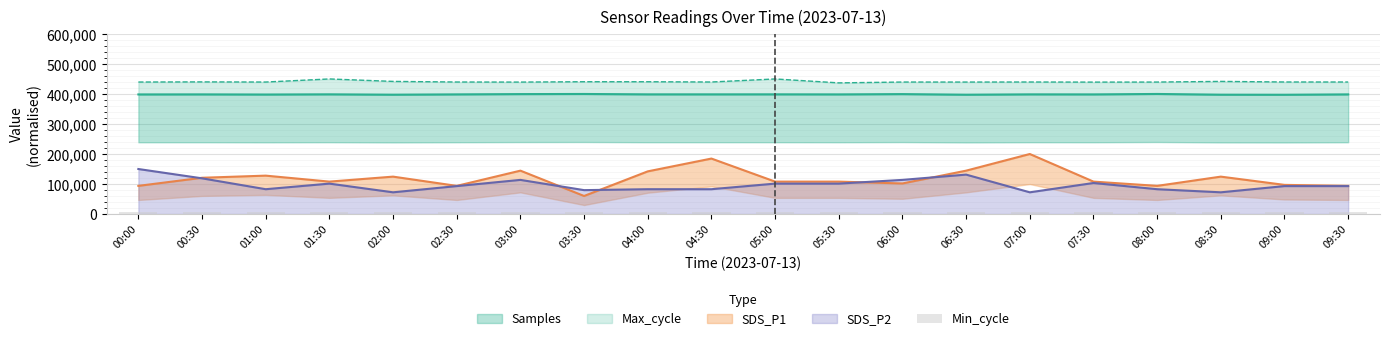

Which series has the widest spread of values?

SDS_P1